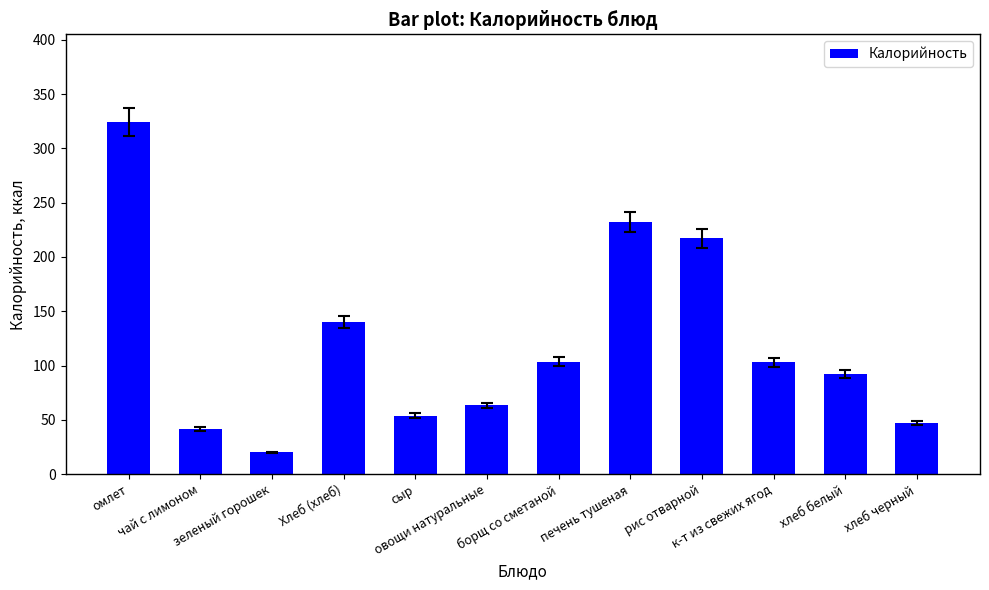

How many bars are there in total?

12